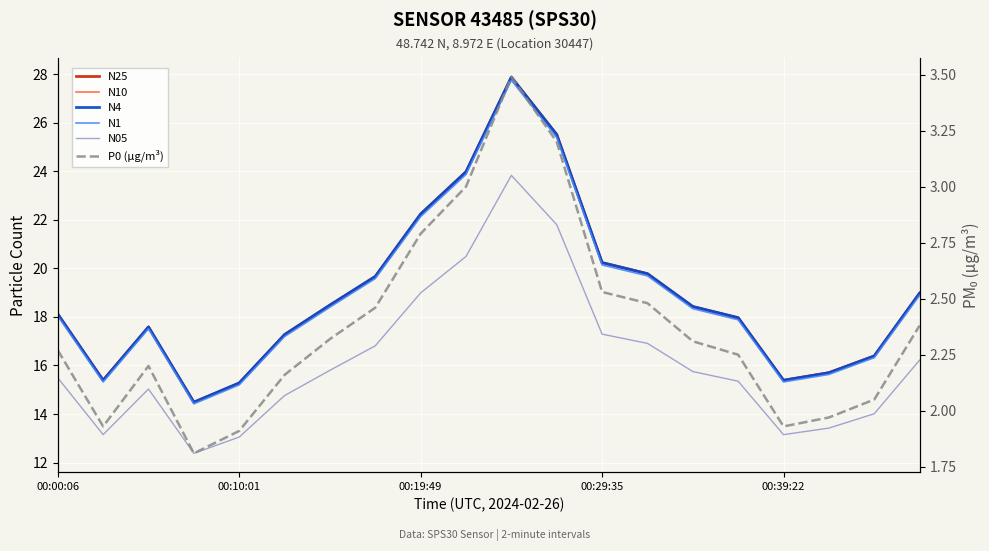

What is the value of the N05 point at the 6th from the left?

14.8